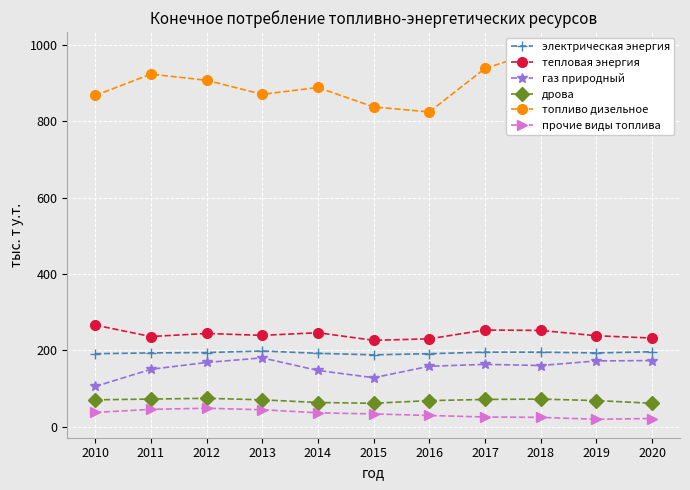

What is the approximate value of газ природный at 2013, to the nearest 10?

180